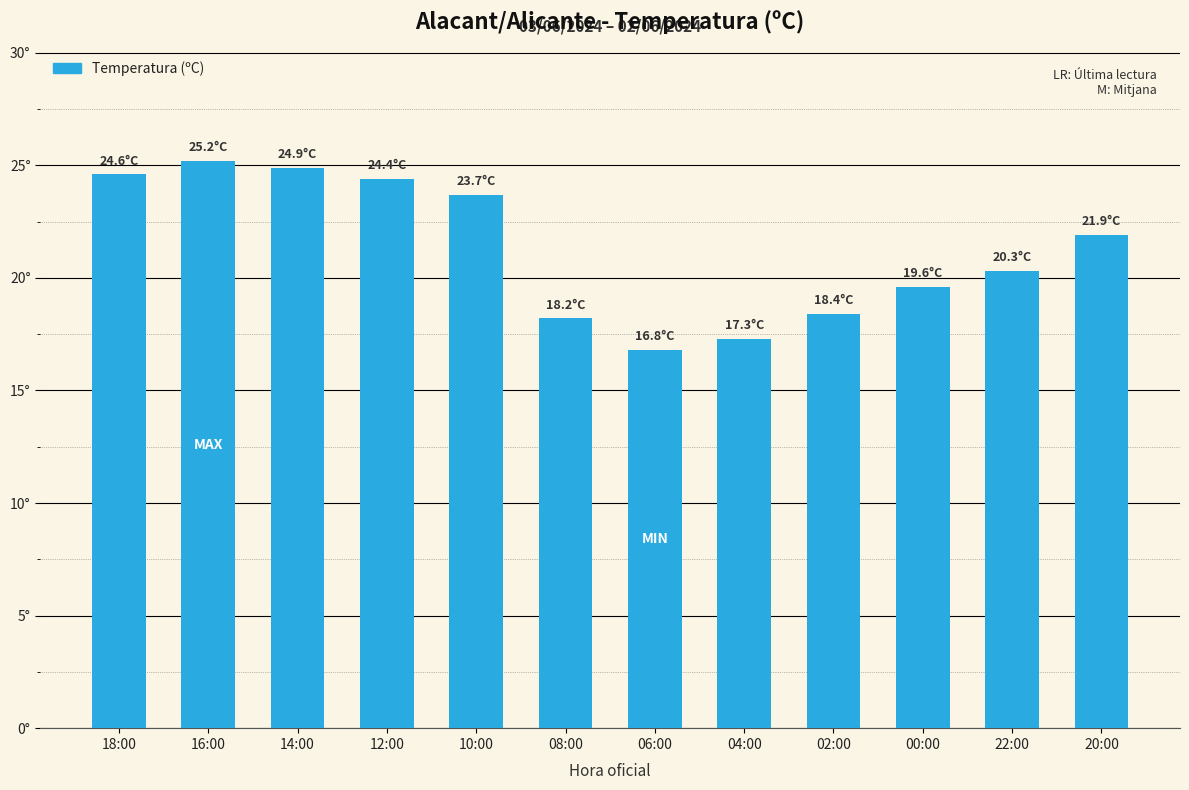

What is the change in value from 14:00 to 04:00?

-7.6